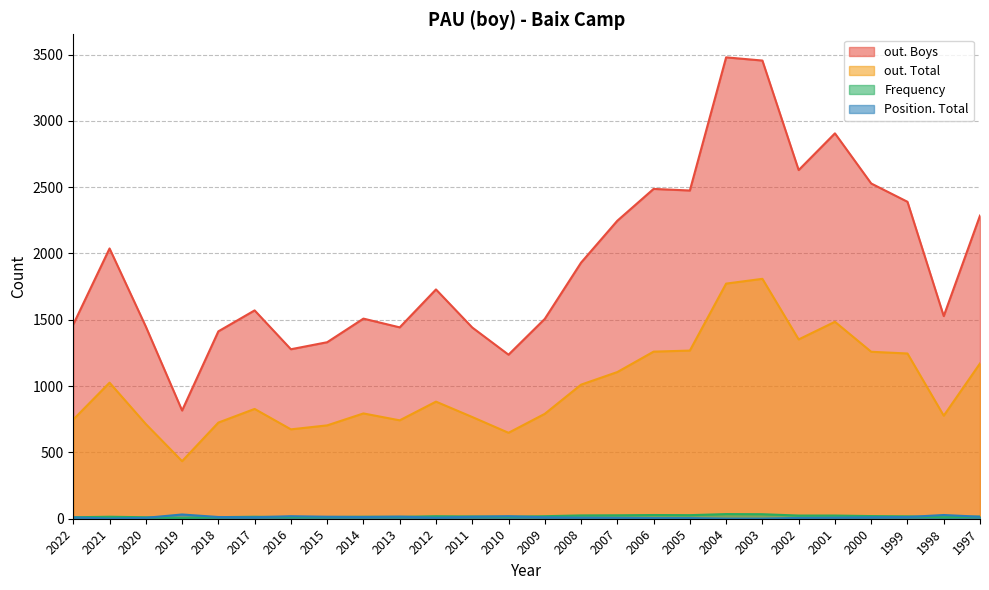

Reading left to right, list all the values displayed in this chart.

Frequency: 2022=11	2021=15	2020=11	2019=7	2018=12	2017=15	2016=12	2015=13	2014=15	2013=14	2012=19	2011=17	2010=15	2009=19	2008=25	2007=26	2006=28	2005=27	2004=35	2003=34	2002=24	2001=24	2000=20	1999=18	1998=11	1997=16
Position. Total: 2022=10	2021=2	2020=7	2019=32	2018=13	2017=11	2016=19	2015=15	2014=13	2013=16	2012=8	2011=15	2010=19	2009=11	2008=8	2007=7	2006=5	2005=5	2004=1	2003=1	2002=6	2001=8	2000=11	1999=13	1998=28	1997=15
out. Total: 2022=748	2021=1026	2020=714	2019=434	2018=725	2017=828	2016=674	2015=704	2014=794	2013=742	2012=883	2011=767	2010=648	2009=791	2008=1011	2007=1106	2006=1260	2005=1268	2004=1773	2003=1809	2002=1352	2001=1485	2000=1259	1999=1246	1998=777	1997=1171
out. Boys: 2022=1465	2021=2038	2020=1449	2019=816	2018=1413	2017=1571	2016=1278	2015=1331	2014=1509	2013=1443	2012=1729	2011=1442	2010=1237	2009=1507	2008=1931	2007=2247	2006=2487	2005=2475	2004=3479	2003=3455	2002=2629	2001=2906	2000=2528	1999=2390	1998=1528	1997=2286